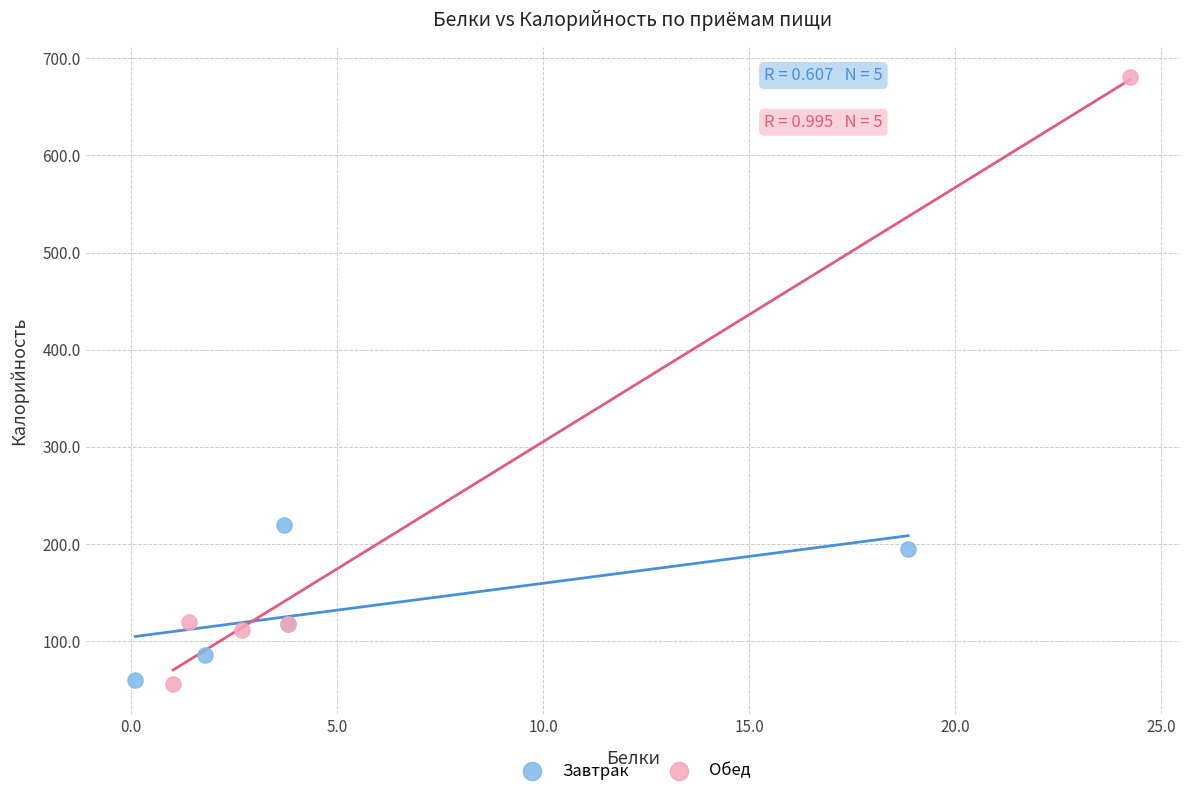

Which series has the largest Y range (max minus min)?

Обед